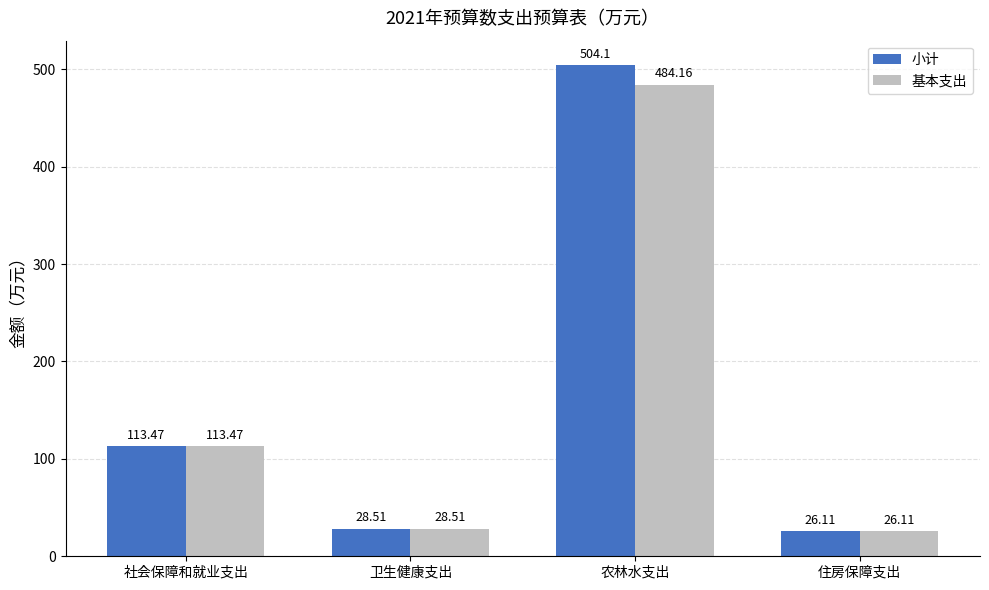

What is the total value across all series at 住房保障支出?

52.2